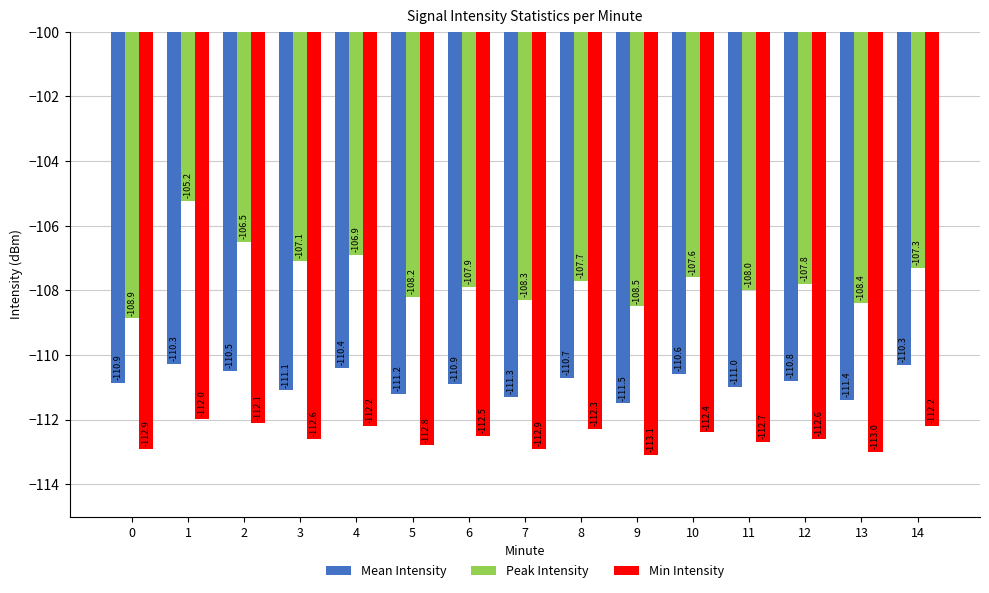

What is the total value across all series at 2?

-329.1